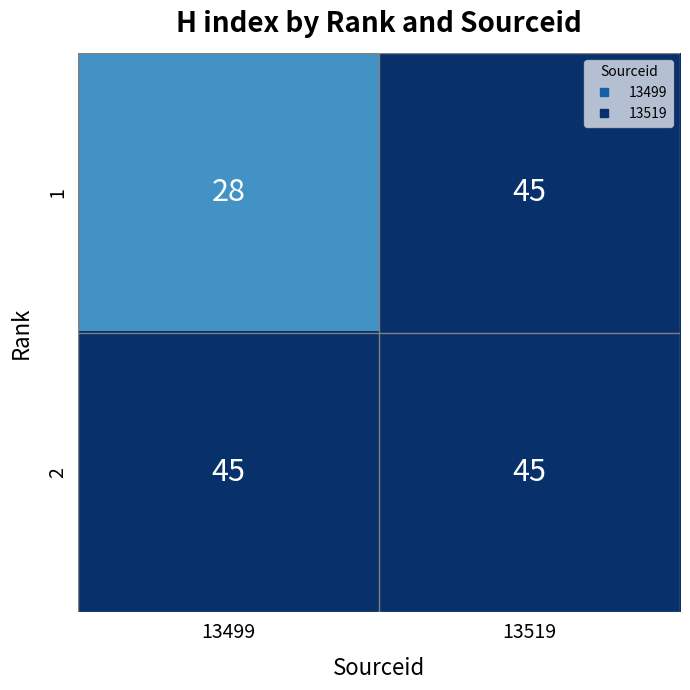

Reading left to right, what are all the values shown in this chart?

1: 28	45
2: 45	45